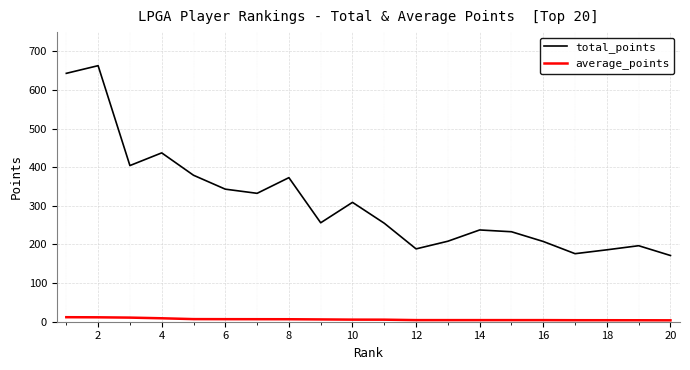

True or false: average_points and total_points cross at least once.

False